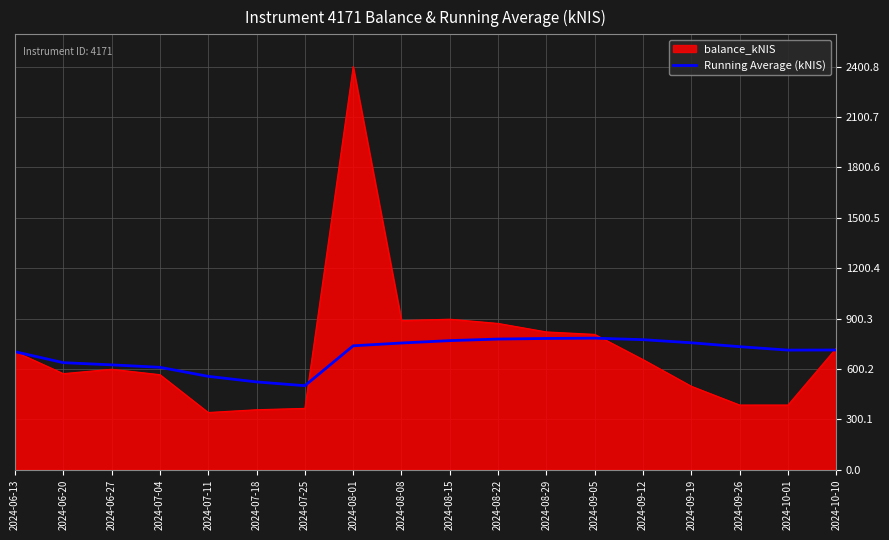

Is the value of Running Average (kNIS) at 2024-09-19 greater than the value of balance_kNIS at 2024-08-01?

No